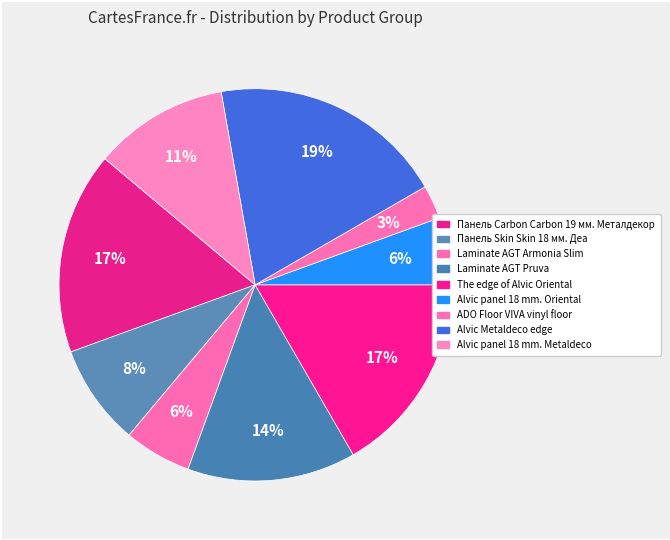

The Laminate AGT Armonia Slim slice represents 6% of the pie. True or false?

True